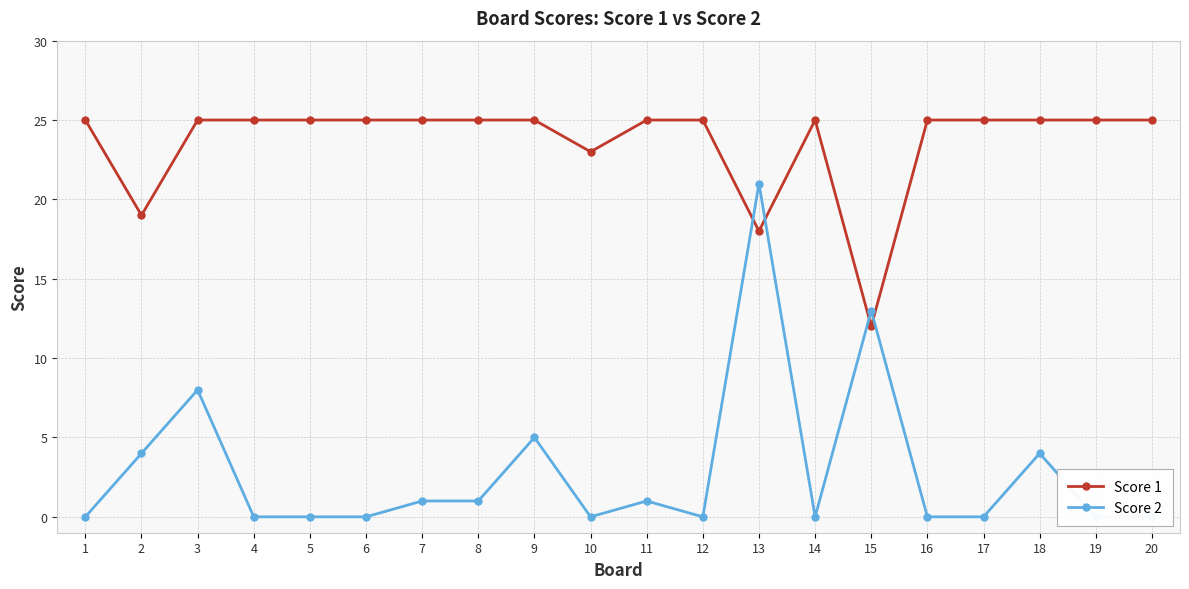

At which label does Score 1 reach its peak?

1